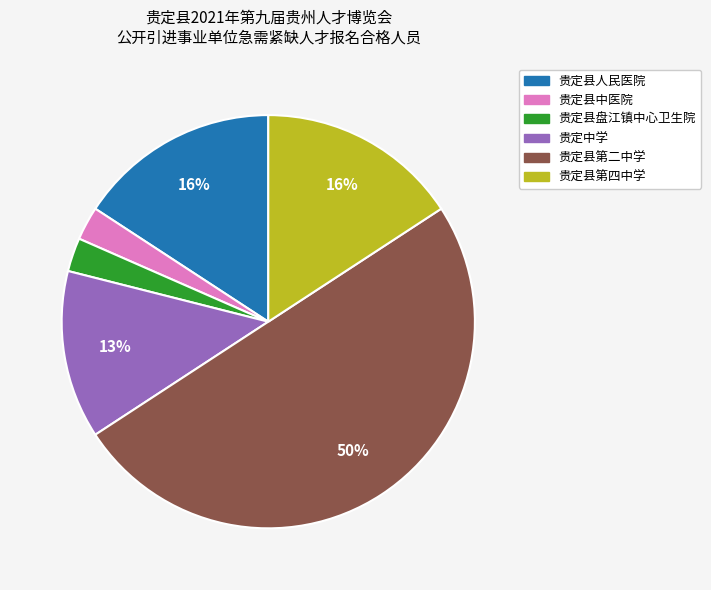

Is the sum of 贵定县盘江镇中心卫生院 and 贵定县中医院 greater than half?

No